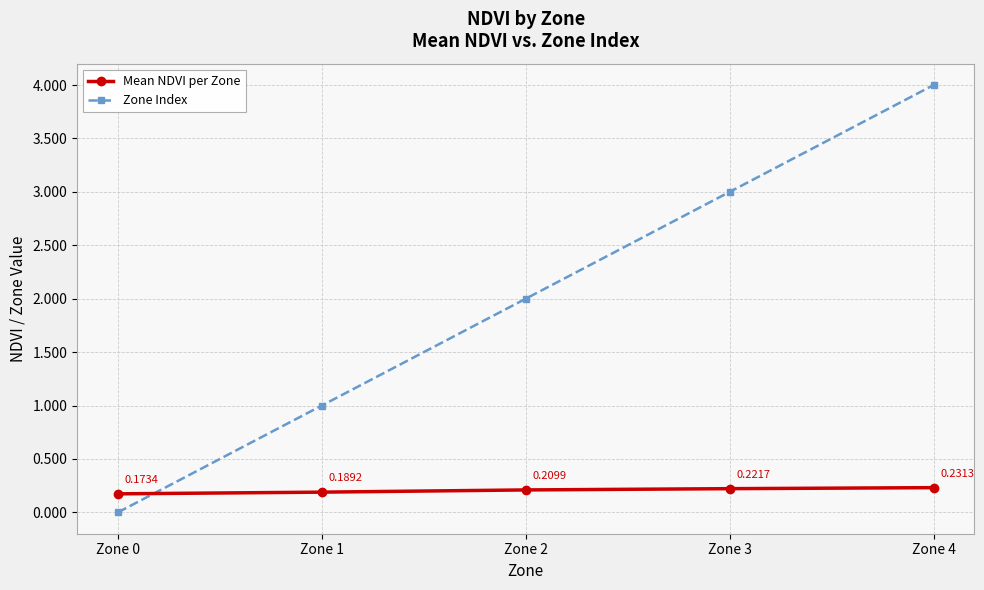

Which series has the largest total across all categories?

Zone Index